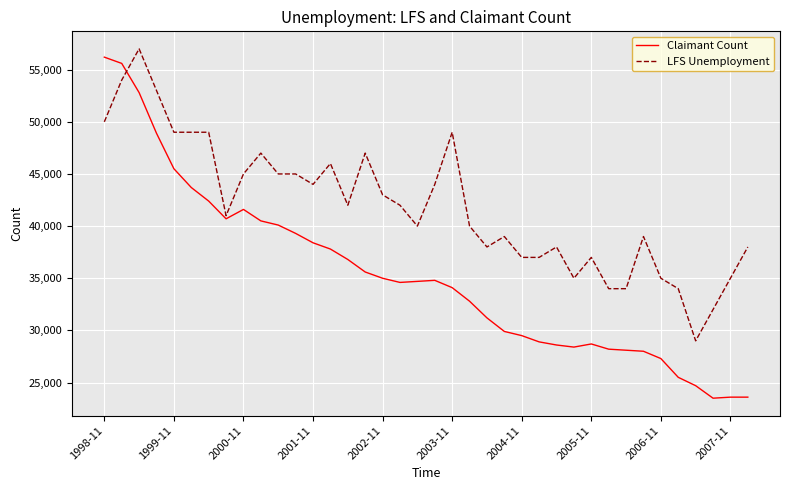

Which series has the largest total across all categories?

LFS Unemployment